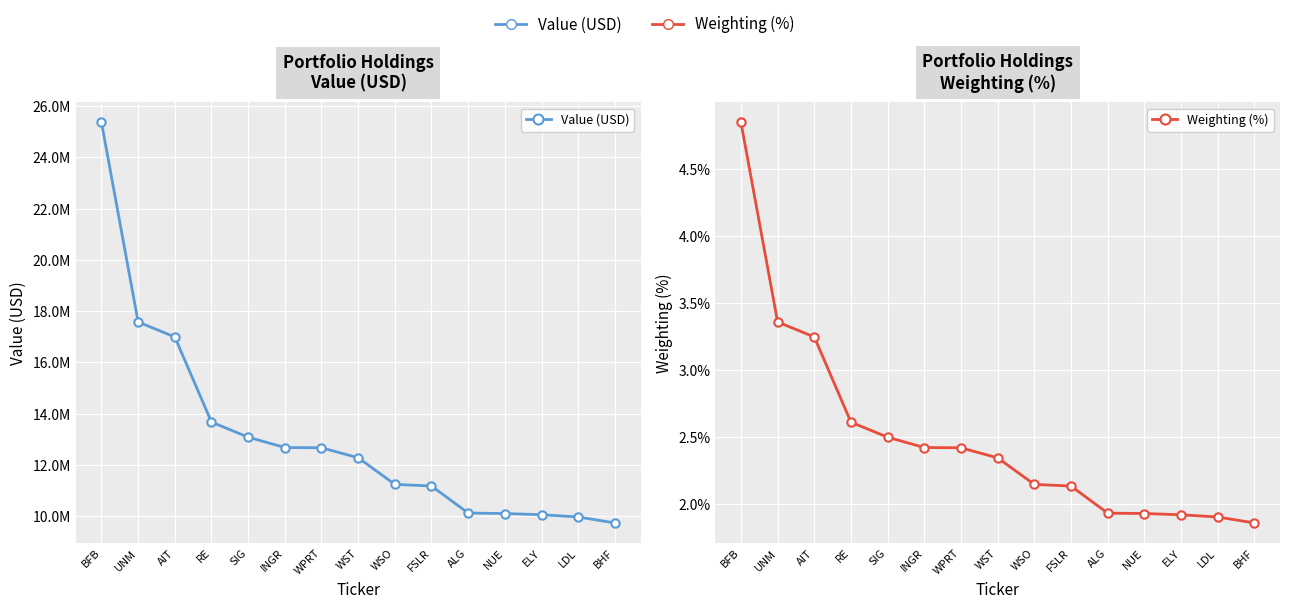

True or false: Weighting (%) and Value (USD) cross at least once.

False